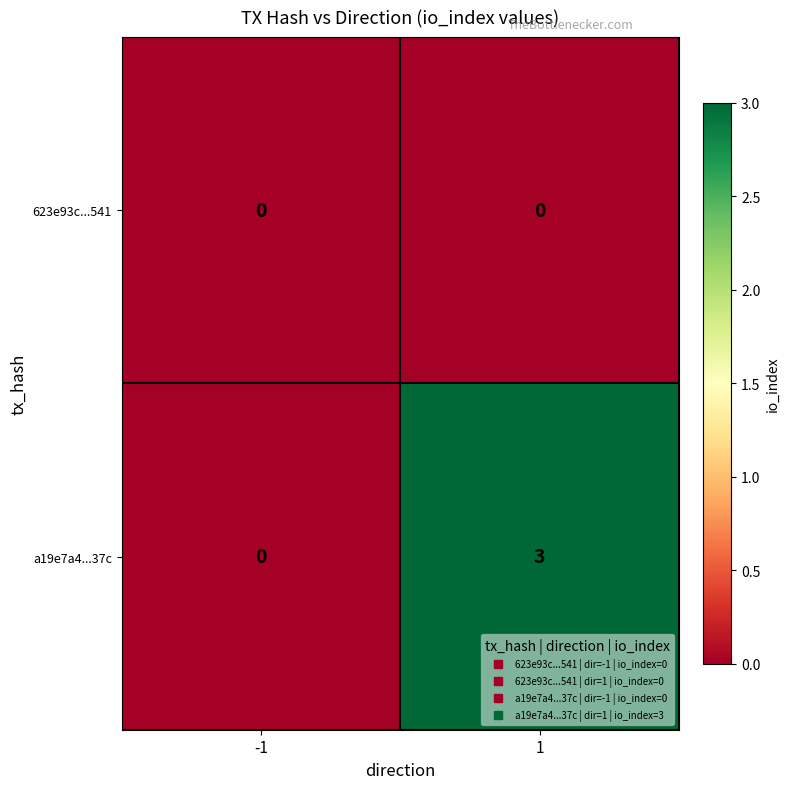

True or false: a19e7a4...37c has a value of 2 at 1.

False